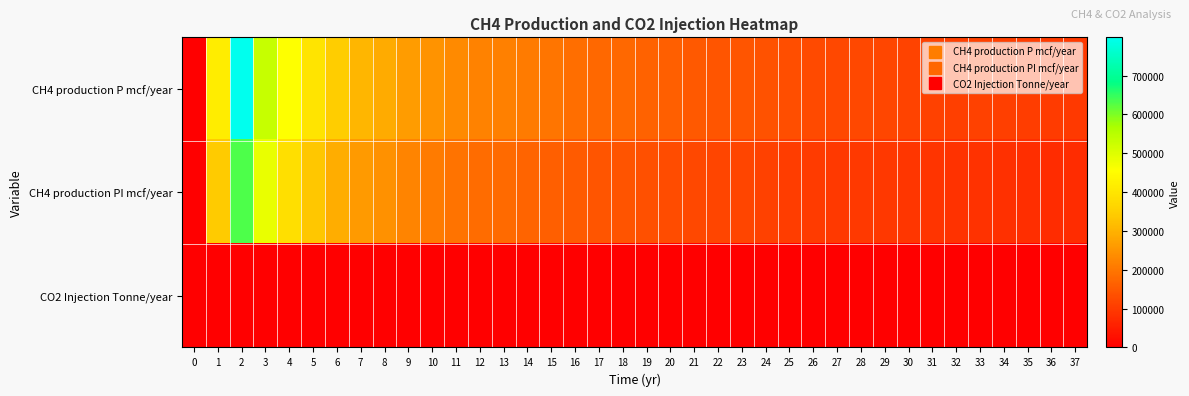

At which category is the sum across all series the highest?

2